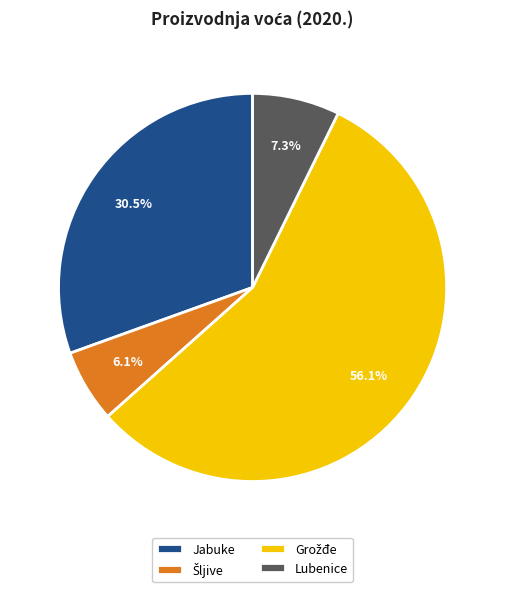

Count the number of slices in the pie.

4